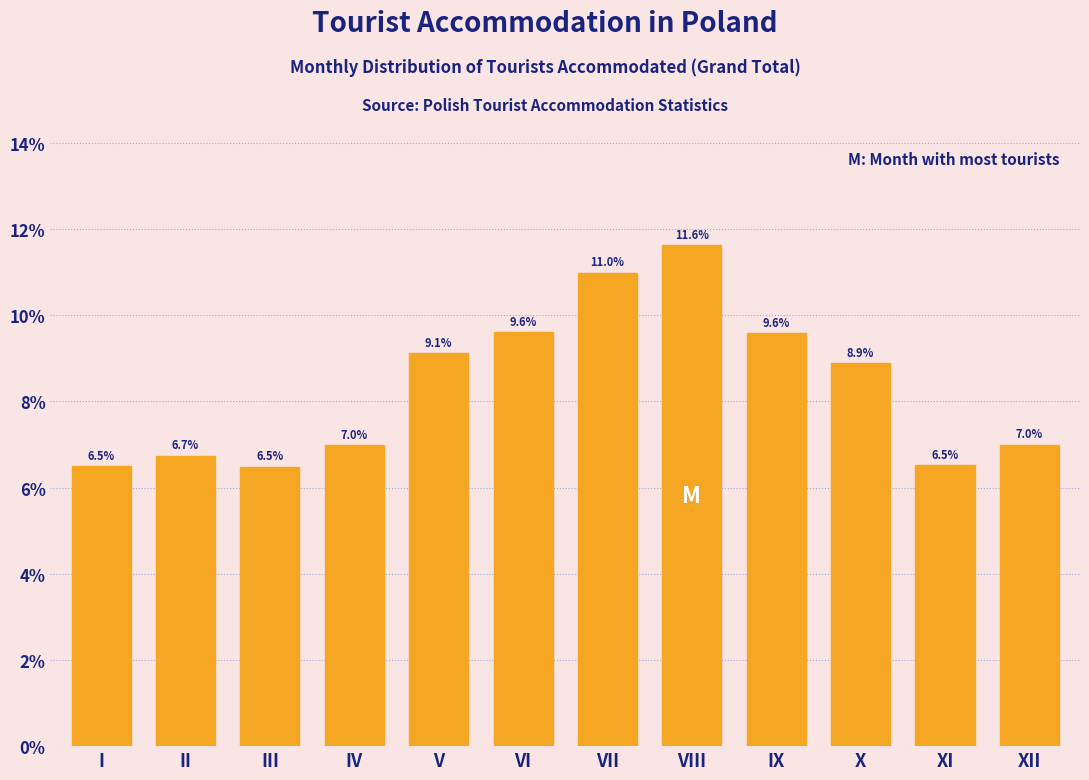

Reading left to right, list all the values displayed in this chart.

I=6.5	II=6.7	III=6.5	IV=7.0	V=9.1	VI=9.6	VII=11.0	VIII=11.6	IX=9.6	X=8.9	XI=6.5	XII=7.0